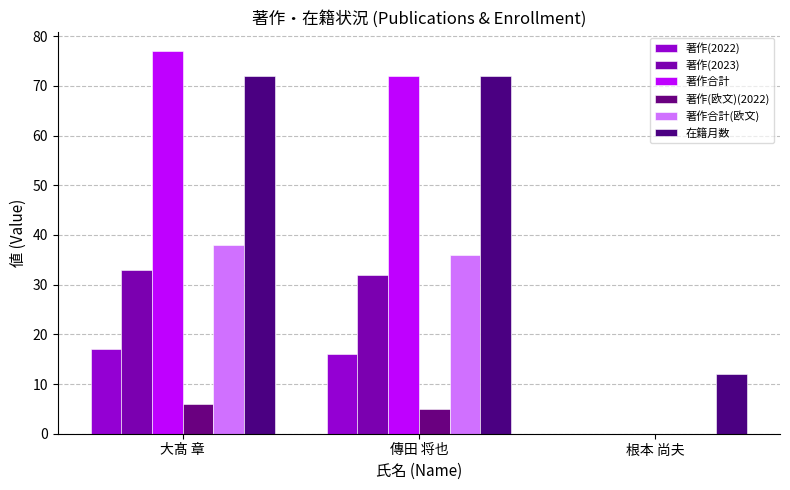

Are the bars grouped side by side (vs. stacked)?

Yes